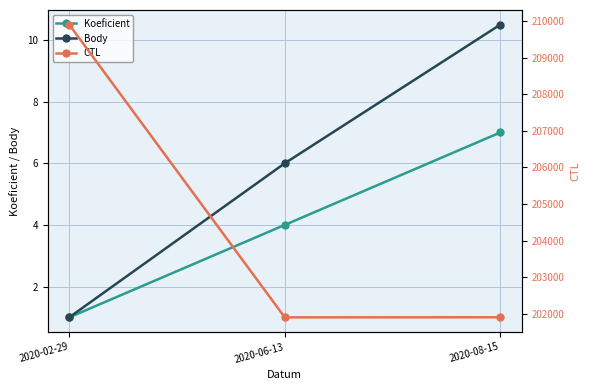

Which series has the largest total across all categories?

CTL